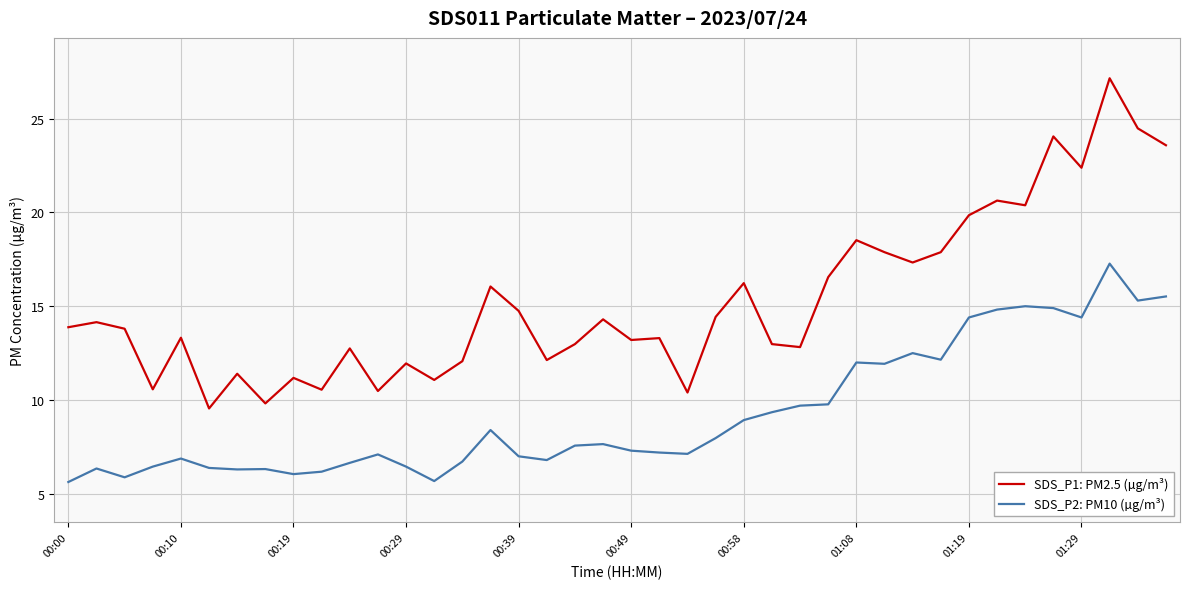

Which series has the largest range (max minus min)?

SDS_P1: PM2.5 (µg/m³)